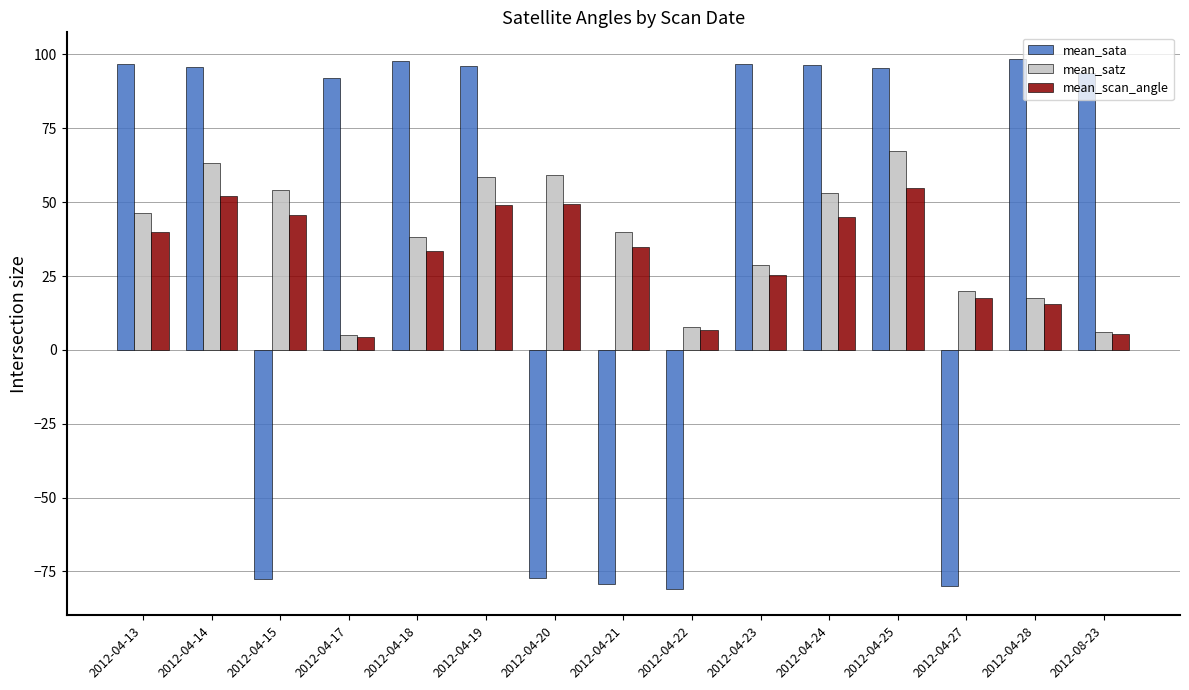

What is the maximum value shown in the chart?

98.5